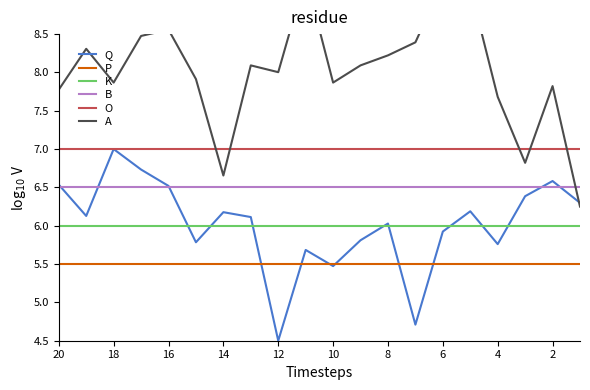

The value of P at 10 is 2.7. True or false?

False